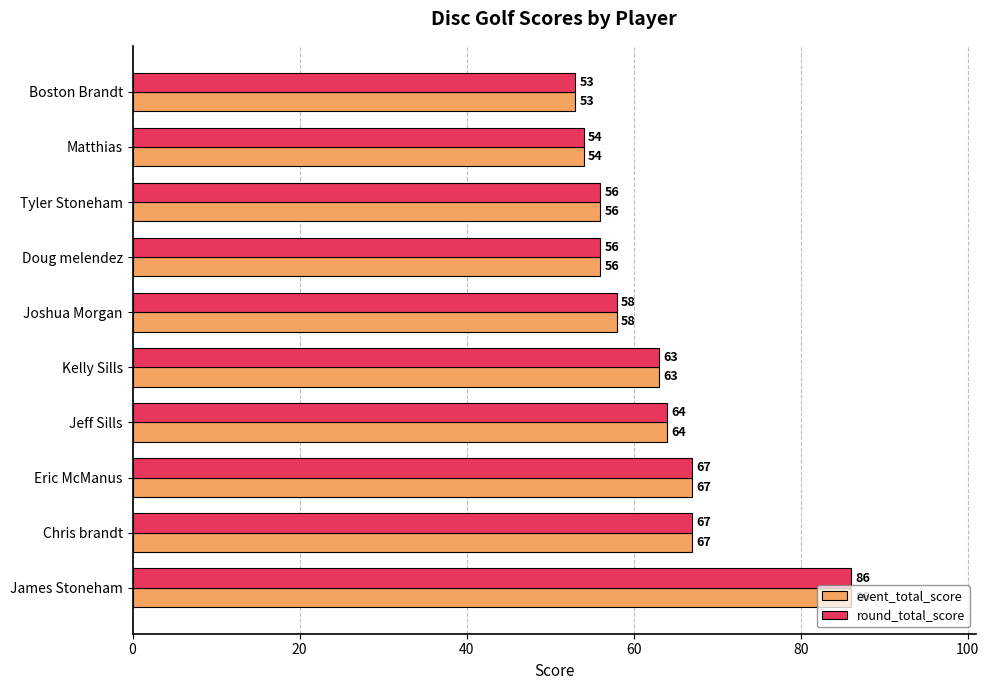

How many data points in event_total_score are less than 63?

5